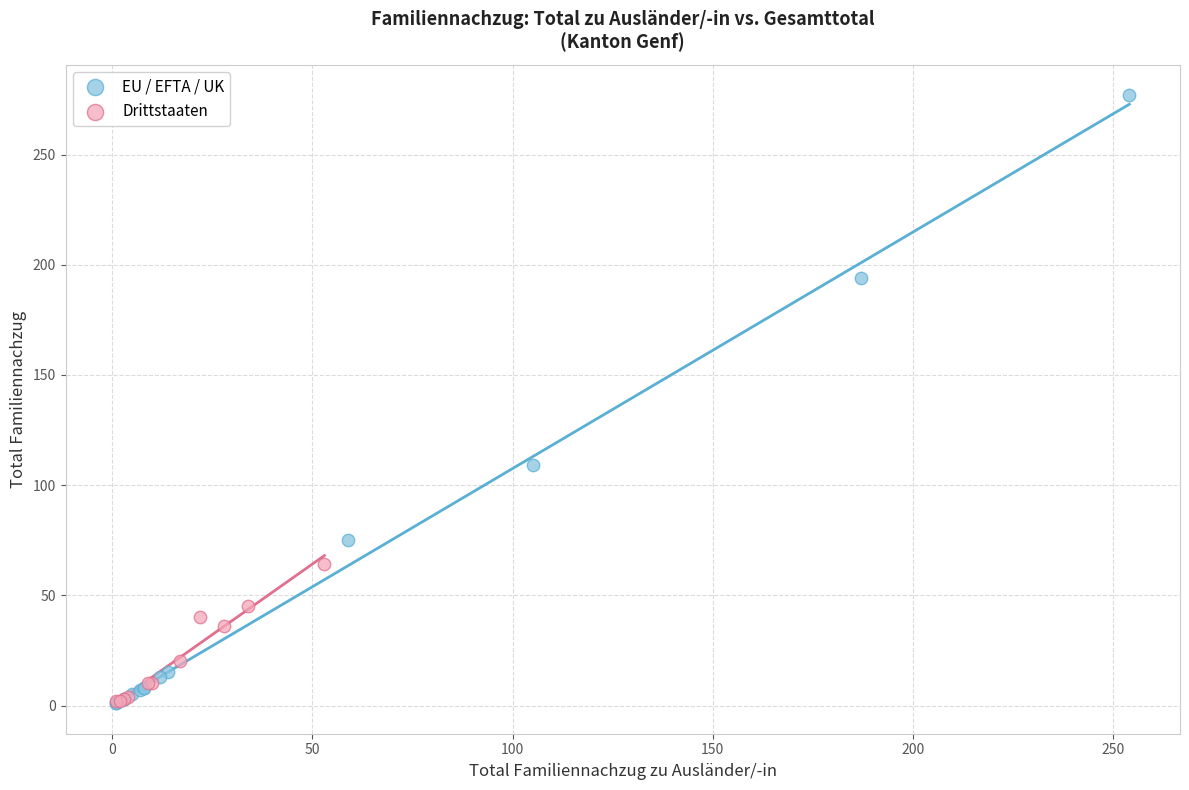

What are all the series names shown in the legend?

EU / EFTA / UK, Drittstaaten